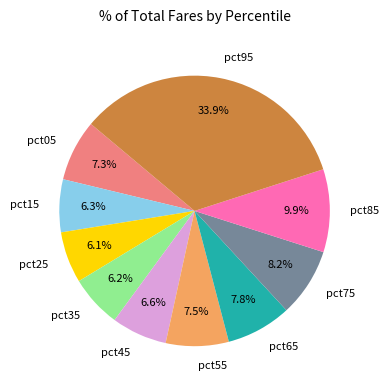

How many segments does this pie chart have?

10